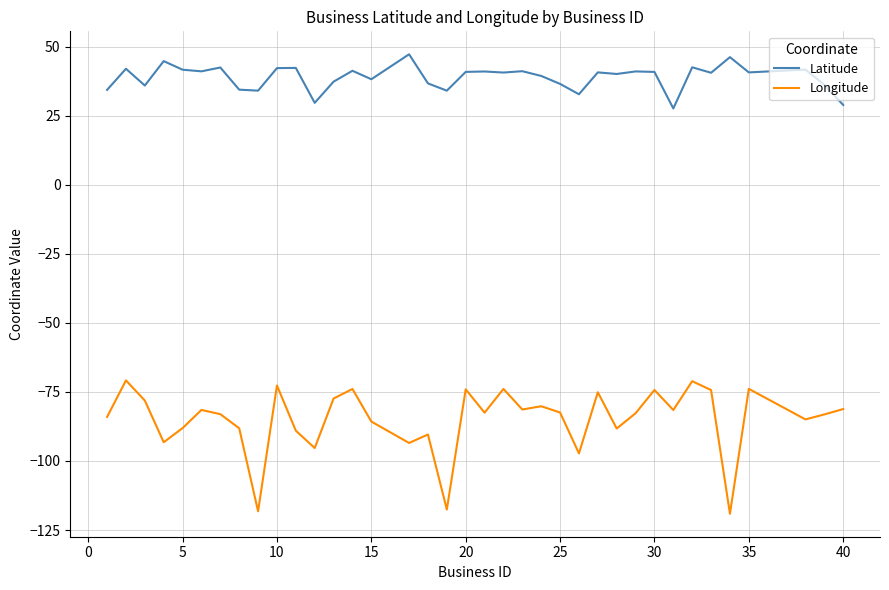

True or false: Longitude and Latitude intersect in this chart.

False